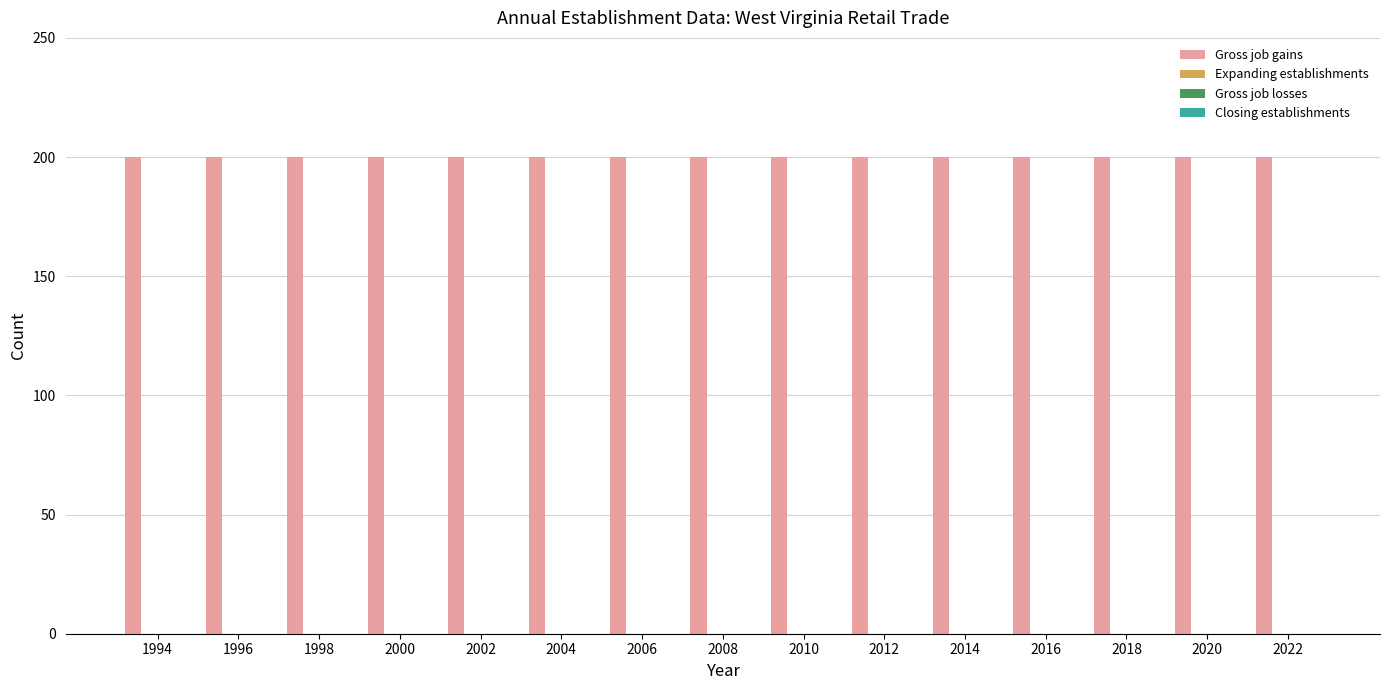

At how many categories does at least one series exceed 67?

15